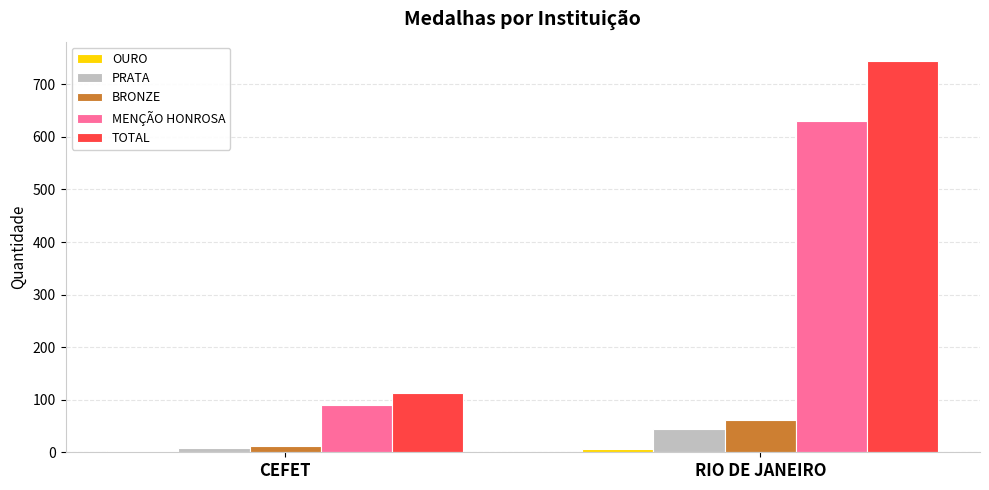

What is the difference between the MENÇÃO HONROSA values at CEFET and RIO DE JANEIRO?

540